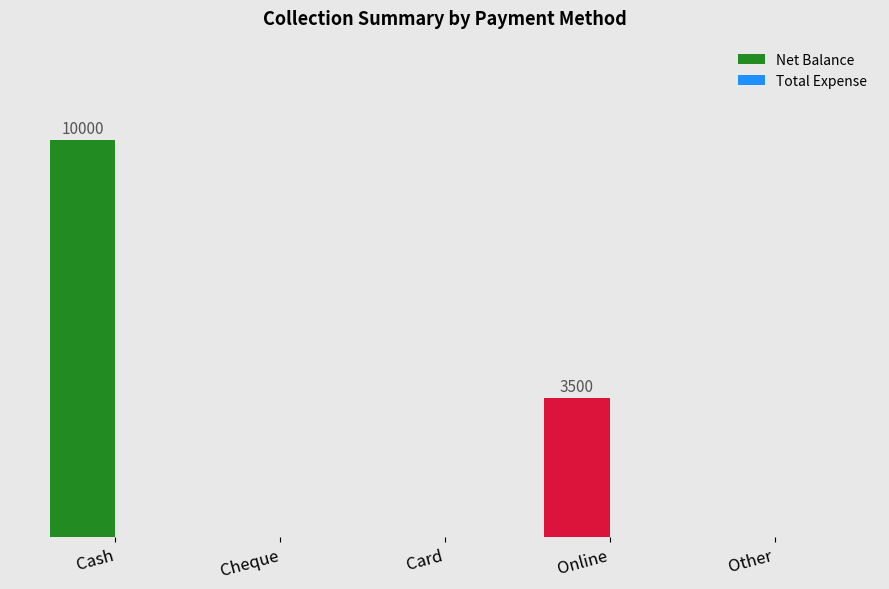

Are the bars horizontal?

No